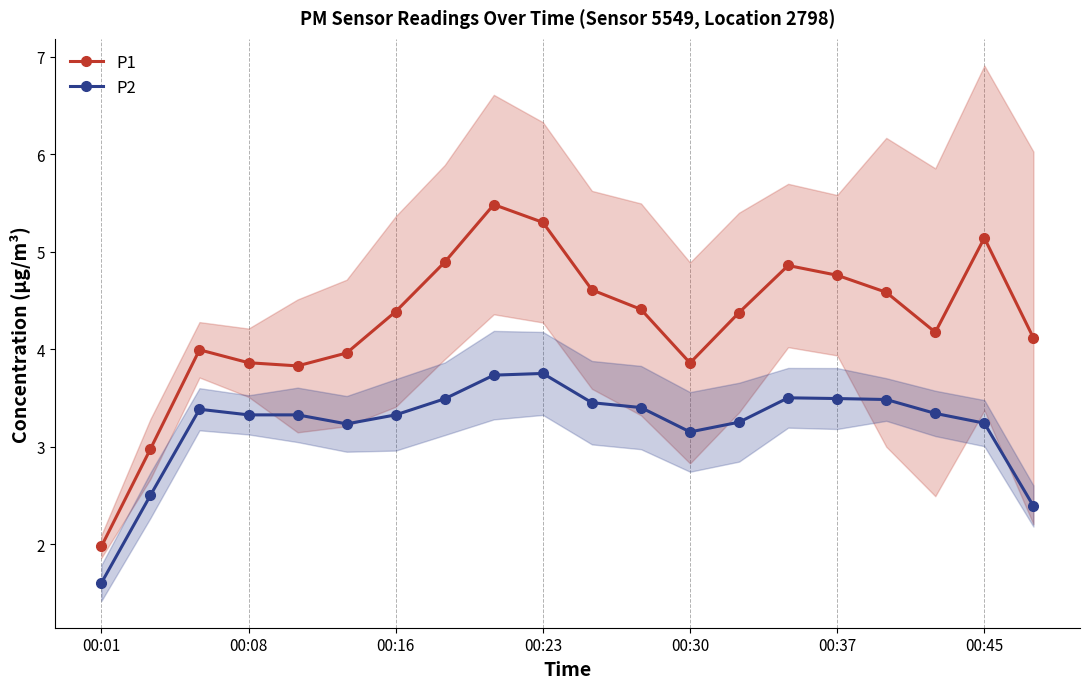

True or false: P1 has a value of 4.1 at 19.

True